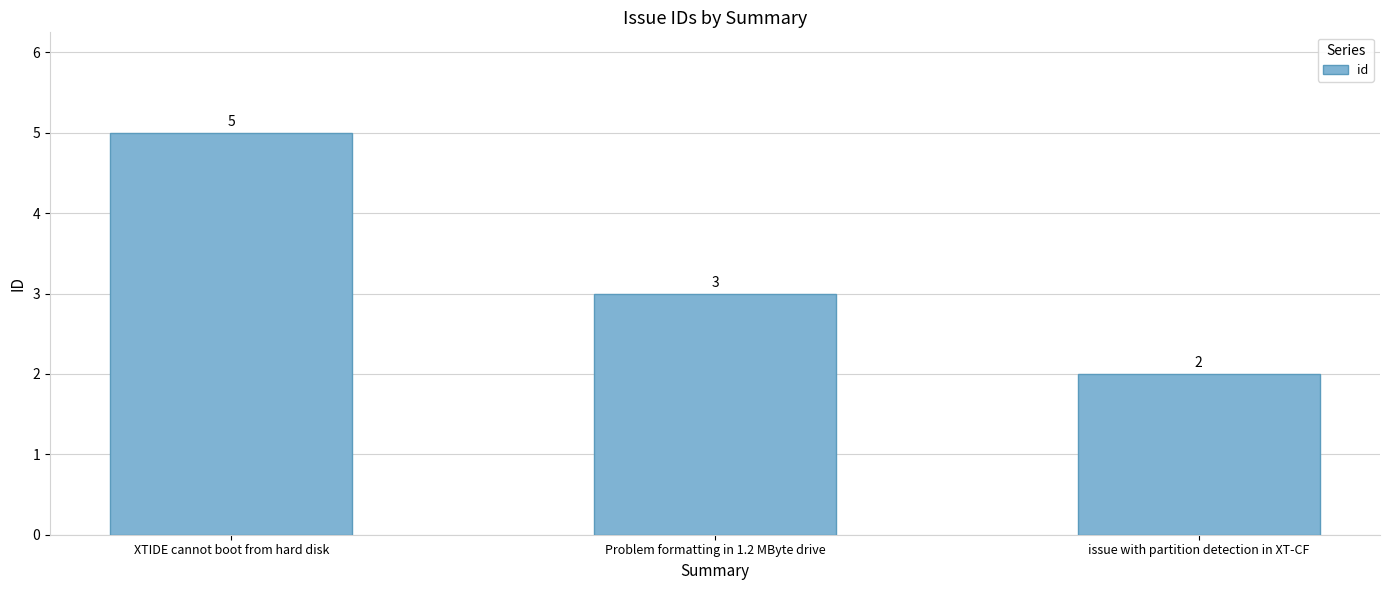

How many values are between 2 and 5?

3